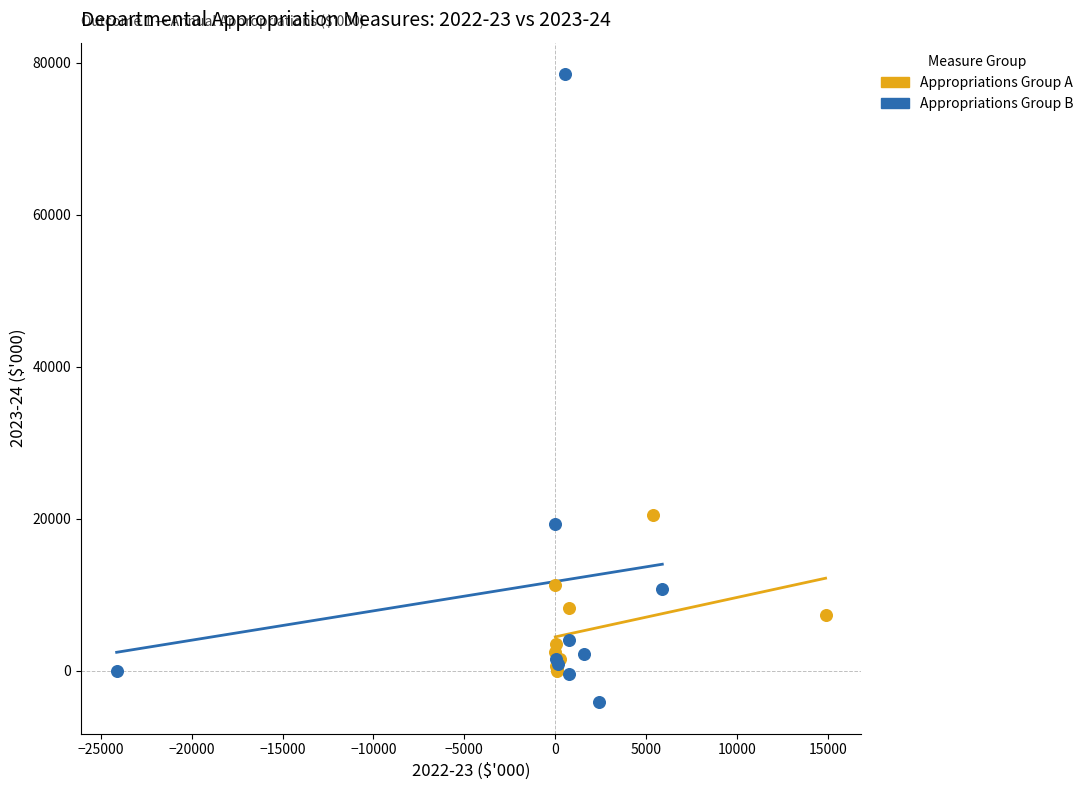

Which series has the widest spread of Y values?

Appropriations Group B